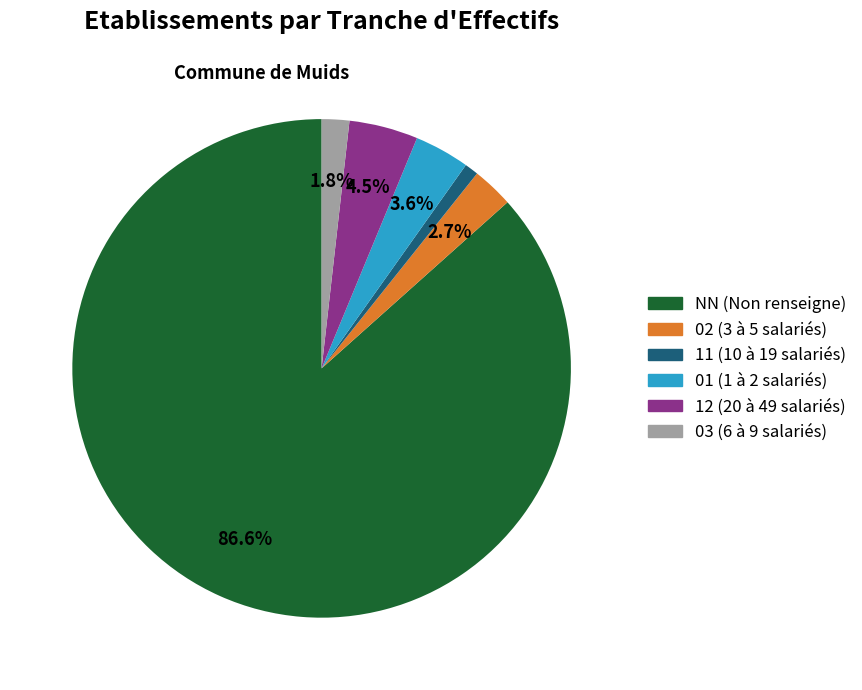

Do 12 and 11 together represent more than half of the pie?

No